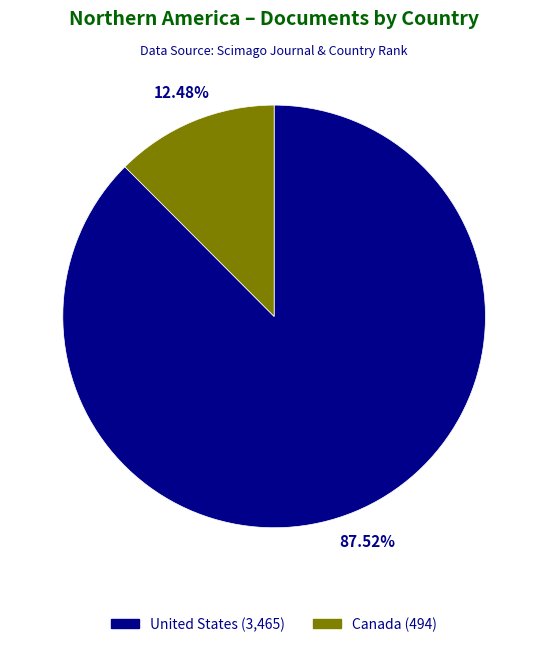

Is there any slice that represents more than half of the pie?

Yes